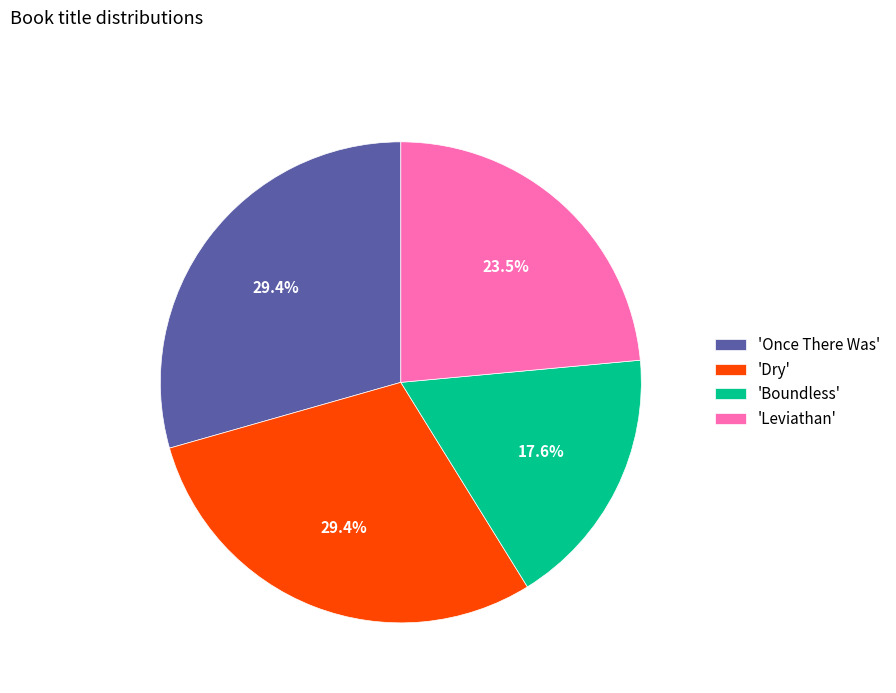

Does 'Leviathan' represent more than half of the total?

No